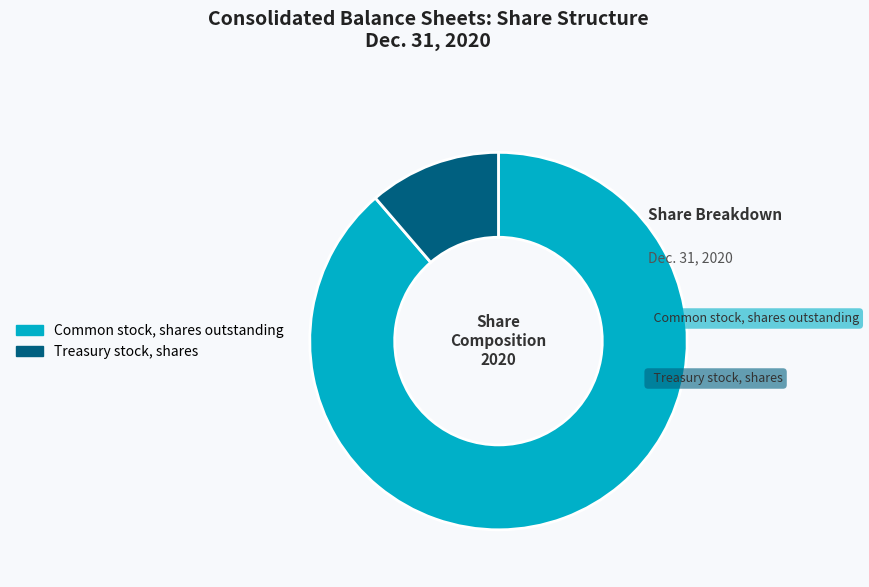

The Treasury stock, shares slice represents 11% of the pie. True or false?

True